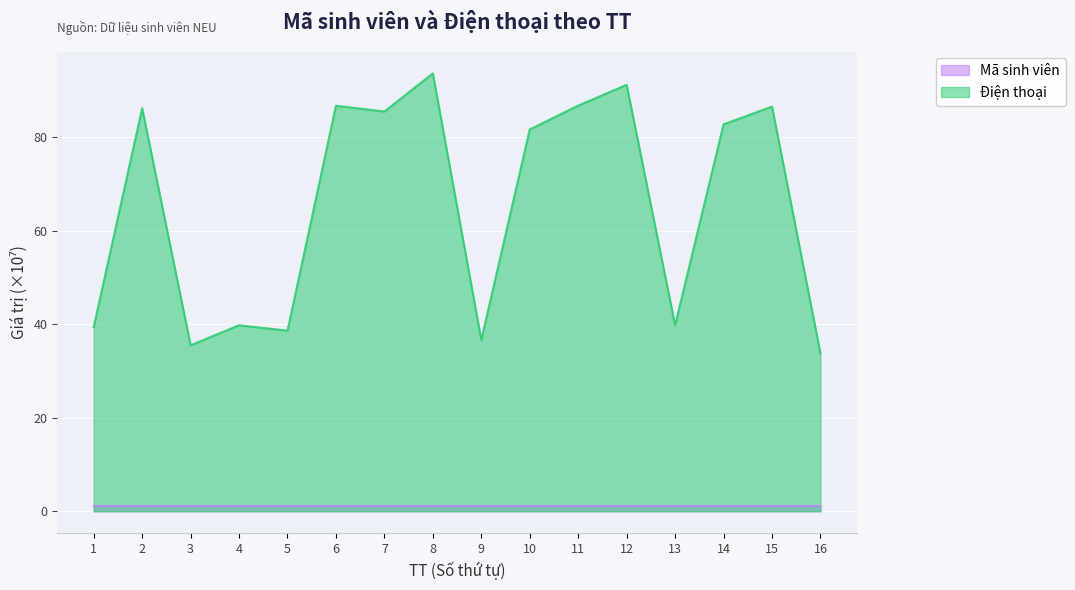

What value does the Điện thoại series have at 1?

39.4